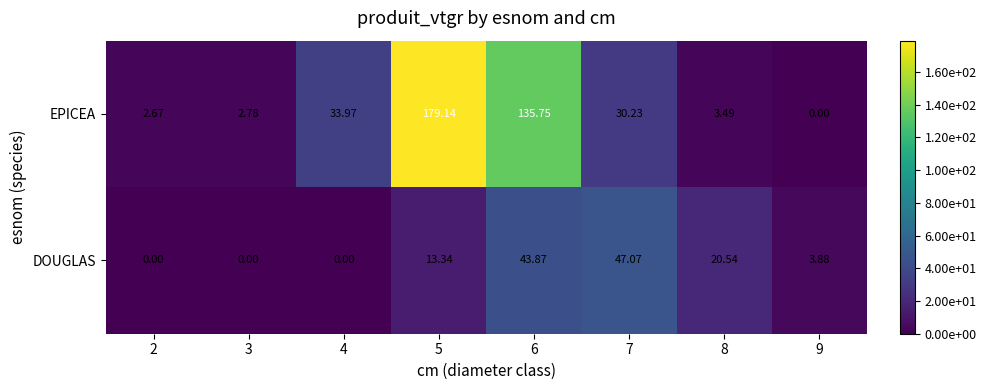

At 2, list the series in order from smallest to largest.

DOUGLAS, EPICEA